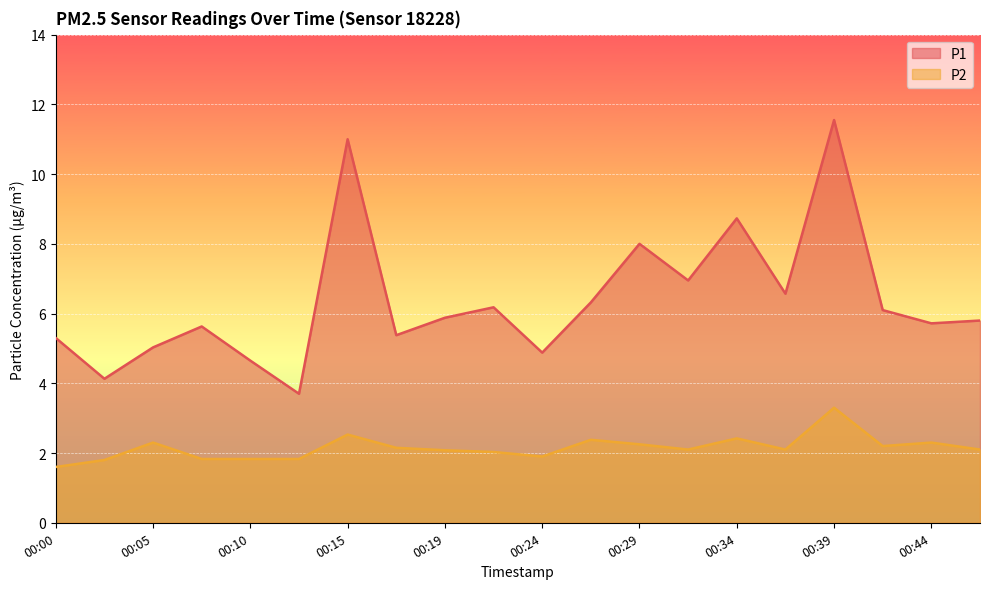

Reading left to right, extract all data points from this chart.

P1: 5.3	4.1	5.0	5.6	4.7	3.7	11.0	5.4	5.9	6.2	4.9	6.3	8.0	7.0	8.7	6.6	11.6	6.1	5.7	5.8
P2: 1.6	1.8	2.3	1.8	1.8	1.8	2.5	2.1	2.1	2.0	1.9	2.4	2.2	2.1	2.4	2.1	3.3	2.2	2.3	2.1